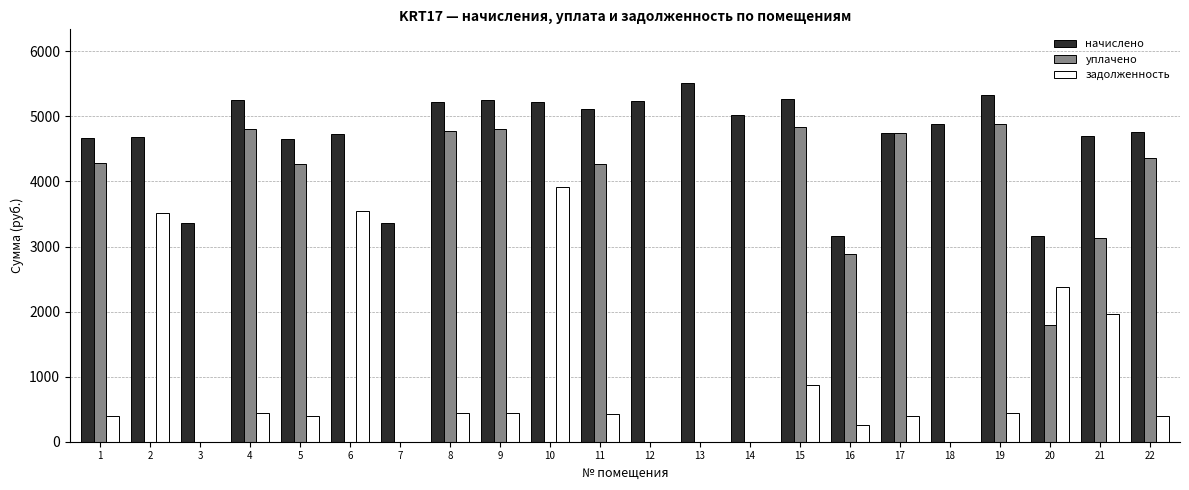

Are the bars horizontal?

No